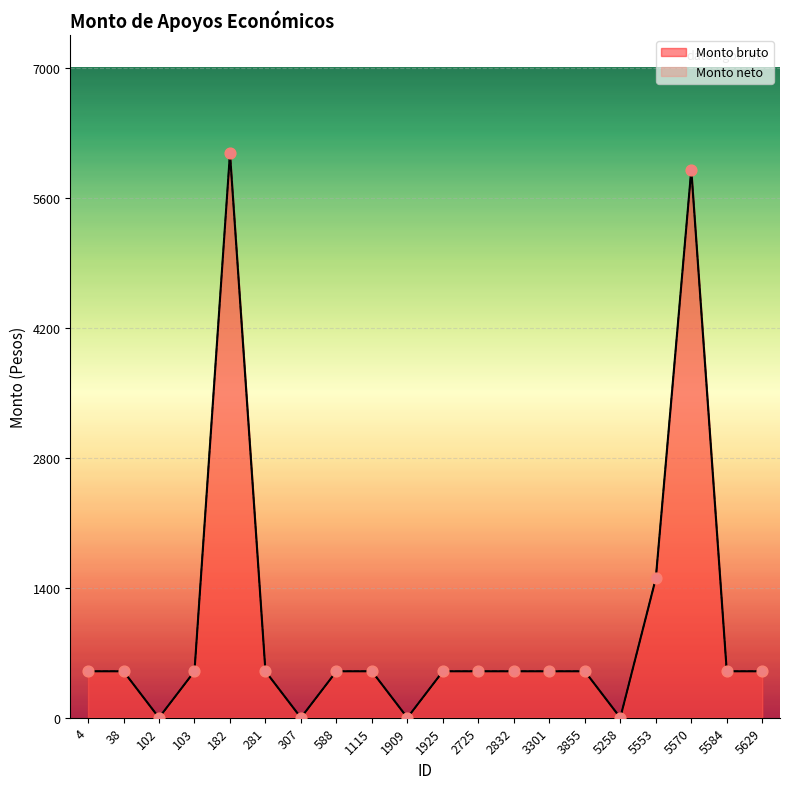

Which series has the largest Y range (max minus min)?

Monto bruto